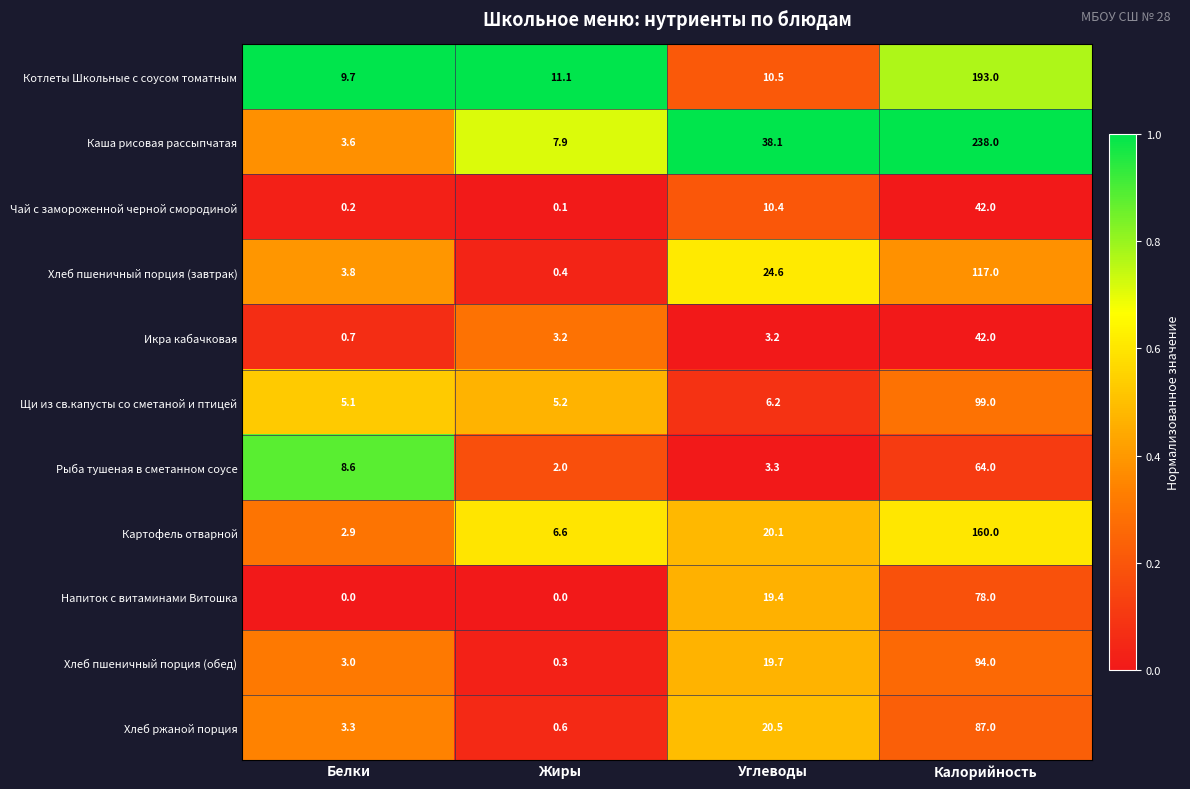

What is the difference between the second highest and second lowest values in the Каша рисовая рассыпчатая series?

30.2